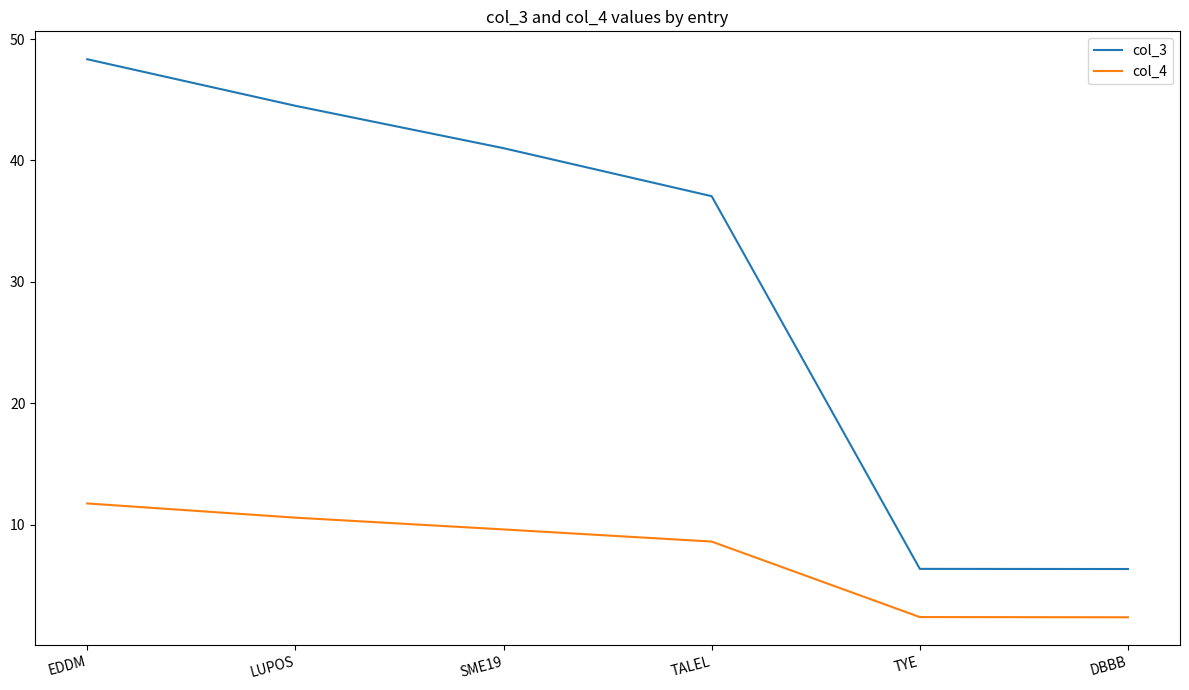

How many lines are shown in the chart?

2